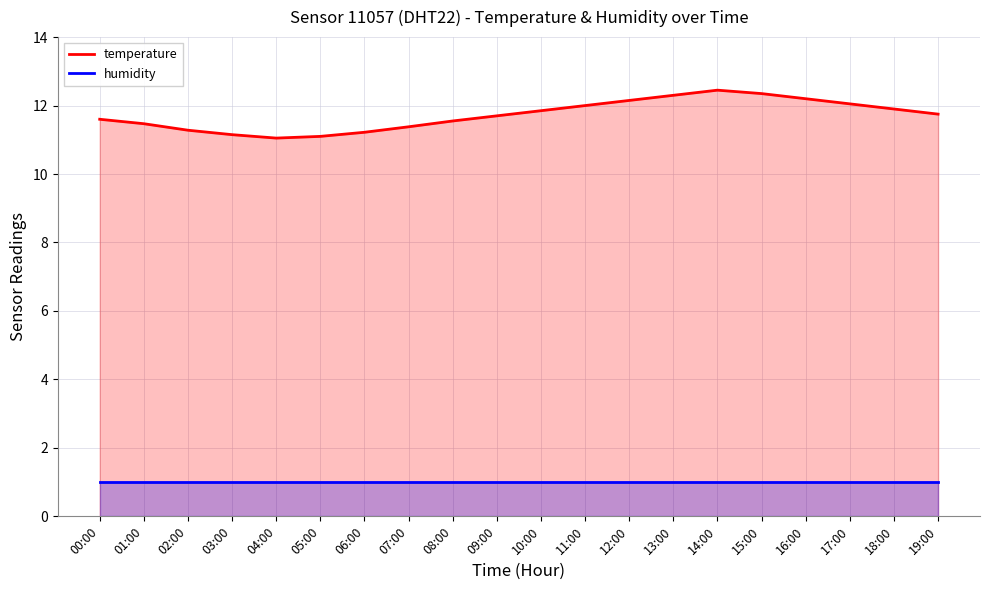

Reading right to left, list all the values displayed in this chart.

temperature: 11.8	11.9	12.1	12.2	12.3	12.4	12.3	12.2	12.0	11.8	11.7	11.6	11.4	11.2	11.1	11.1	11.2	11.3	11.5	11.6
humidity: 1.0	1.0	1.0	1.0	1.0	1.0	1.0	1.0	1.0	1.0	1.0	1.0	1.0	1.0	1.0	1.0	1.0	1.0	1.0	1.0